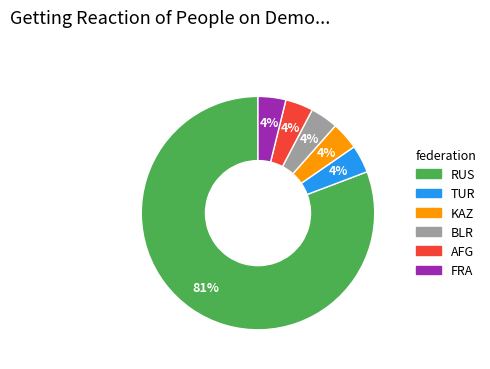

Is there any slice that represents more than half of the pie?

Yes